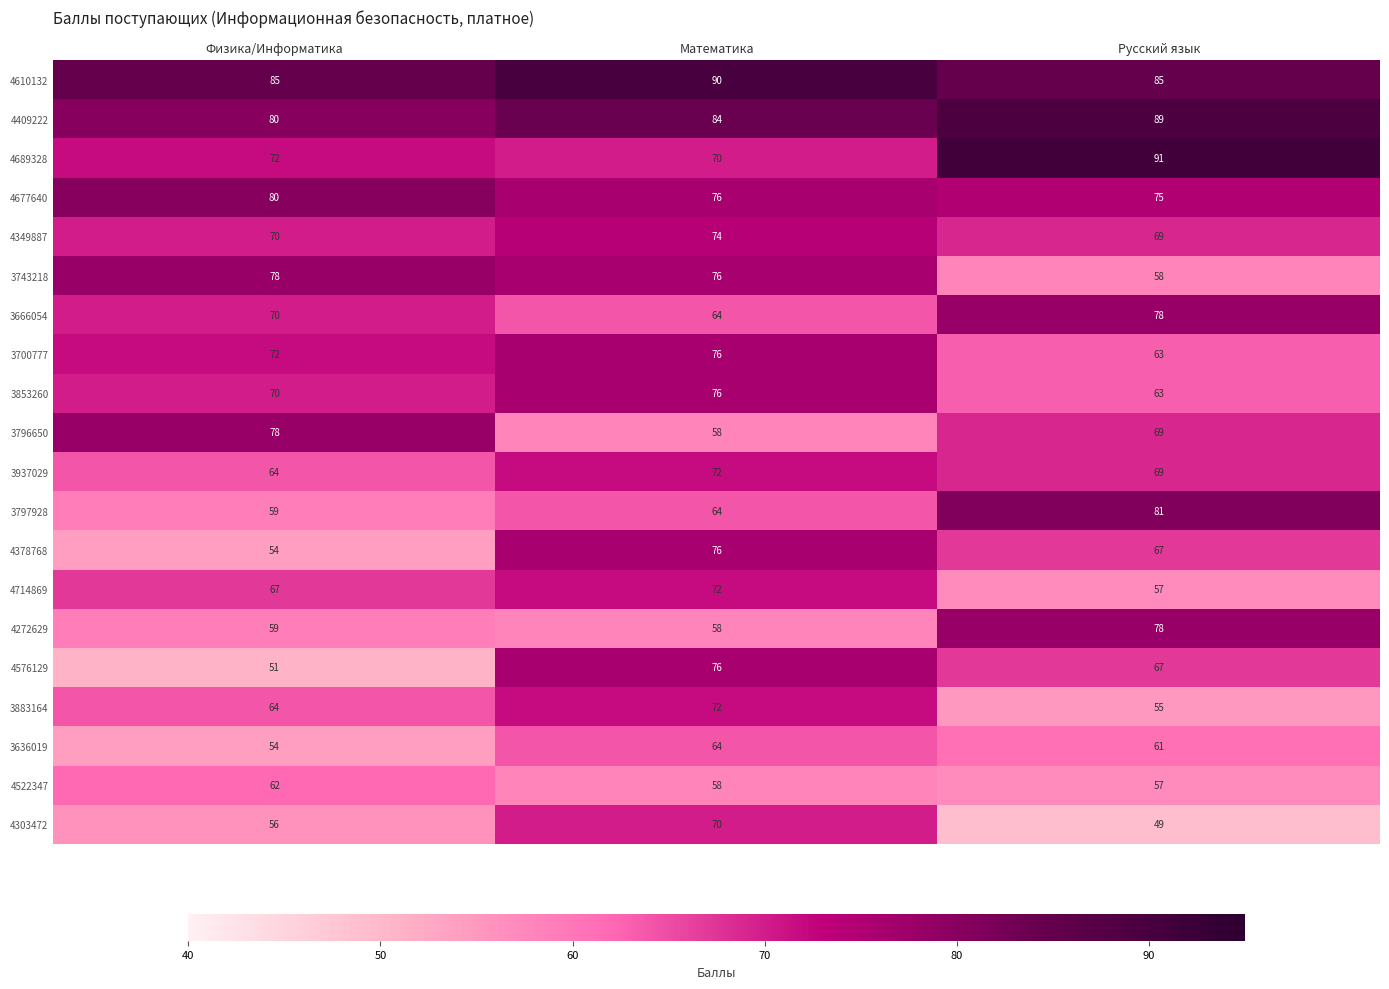

What is the approximate value of 4714869 at Физика/Информатика, to the nearest 5?

65